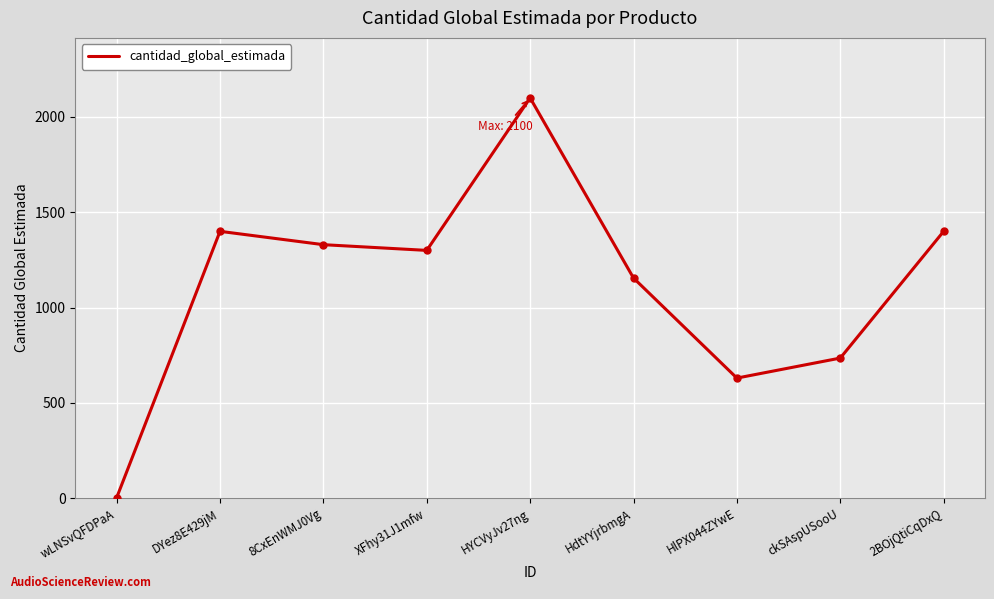

Reading left to right, what are all the values shown in this chart?

2	1400	1330	1300	2100	1155	630	735	1400